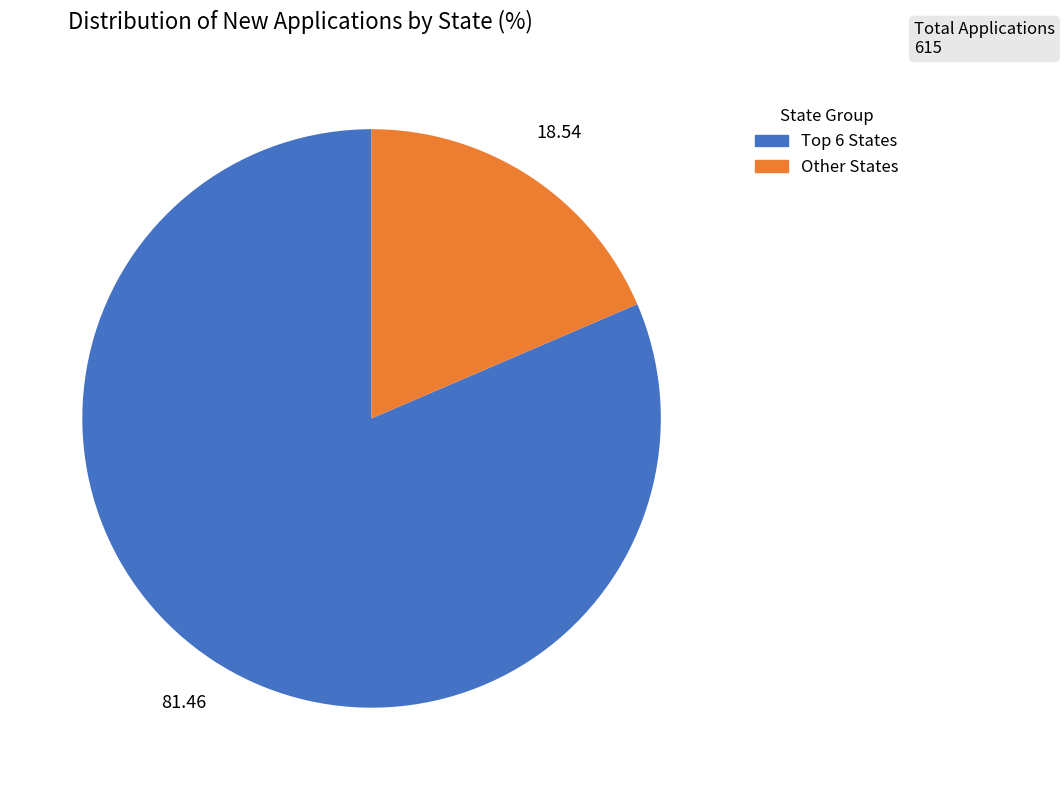

Is there a majority slice in this chart?

Yes